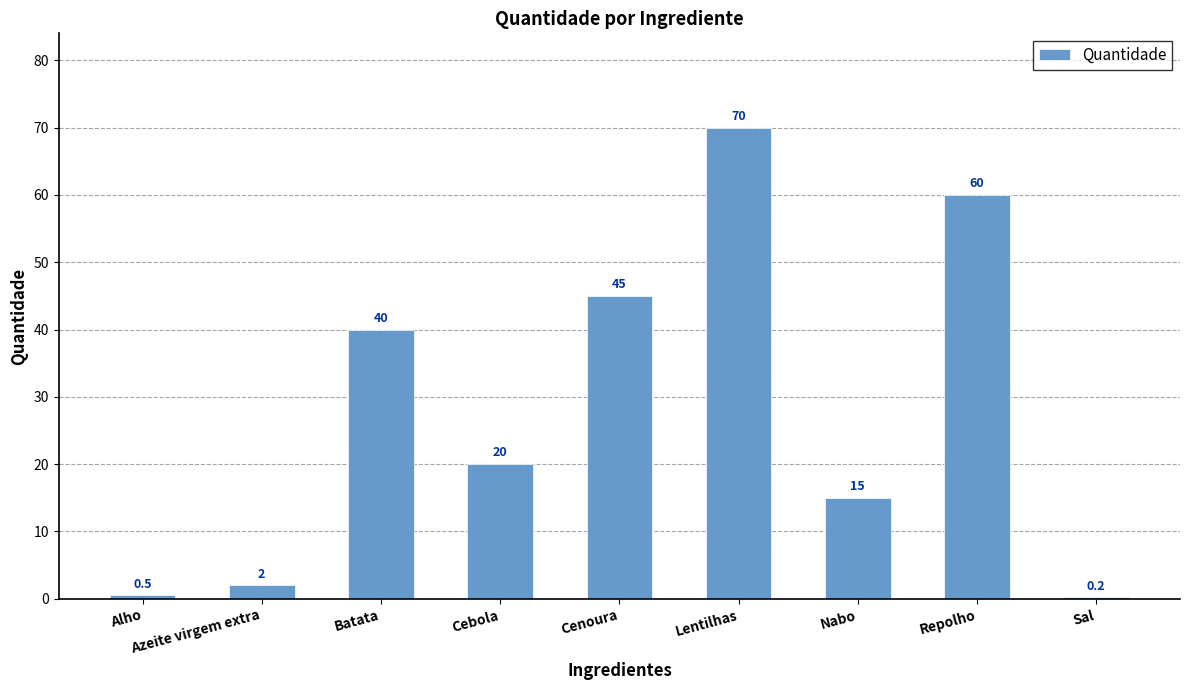

At which category does the chart reach its peak across all series?

Lentilhas